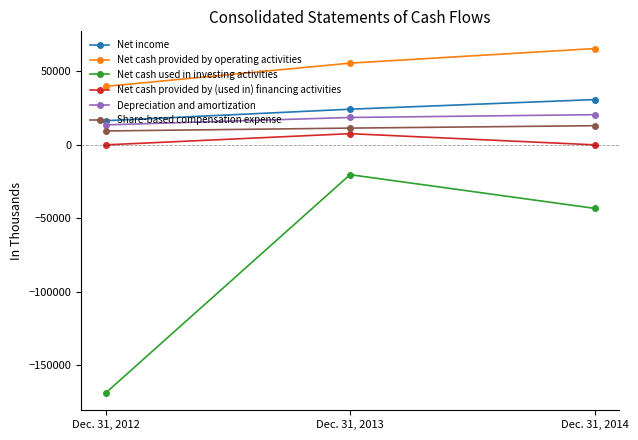

How many values in the Share-based compensation expense series are below 11151?

1